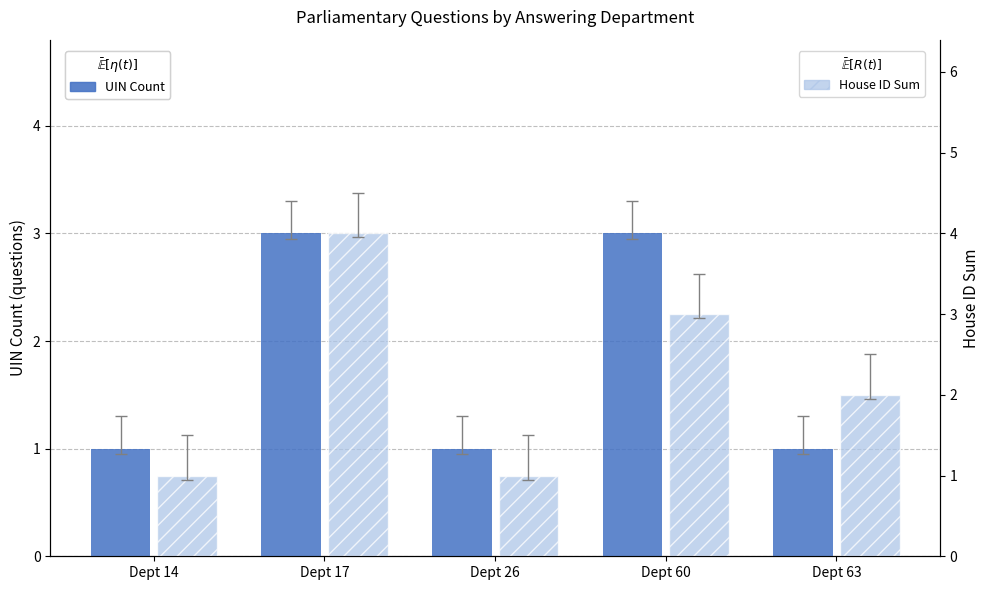

Reading left to right, what are all the values shown in this chart?

UIN Count: 1	3	1	3	1
House ID Sum: 1	4	1	3	2